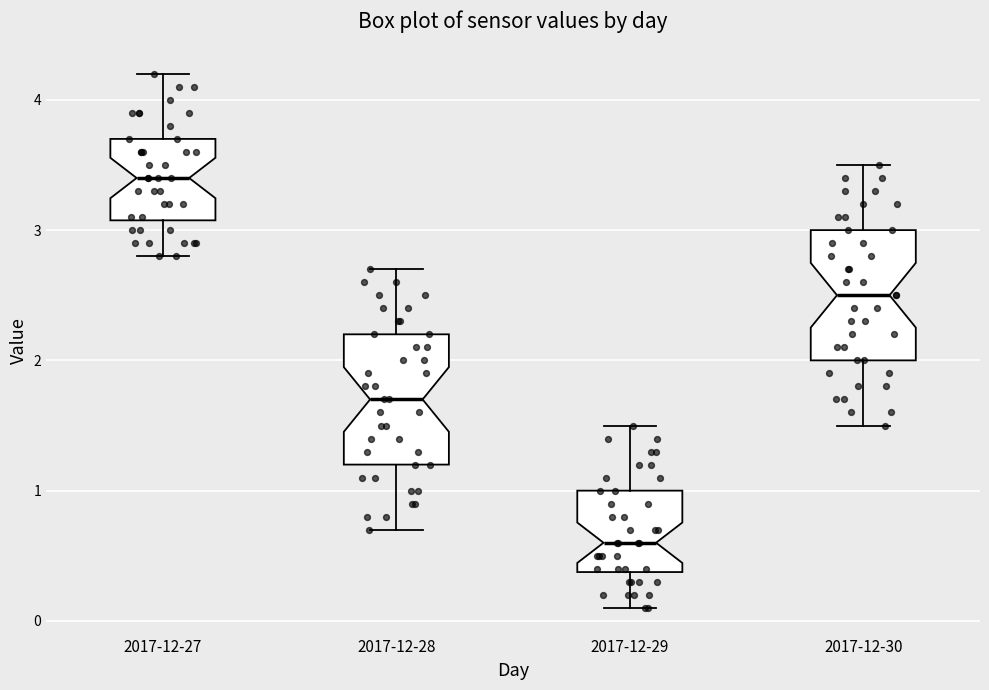

Reading left to right, transcribe this box plot: for each box, give where its median line is, the range the box spans, and where its two whiskers end, as read against the y-axis. The values are not printed on the chart, so give them approximately, as read against the axis.

2017-12-27: median 3.4, box 3.1 to 3.7, whiskers 2.8 to 4.2
2017-12-28: median 1.7, box 1.2 to 2.2, whiskers 0.7 to 2.7
2017-12-29: median 0.6, box 0.4 to 1.0, whiskers 0.1 to 1.5
2017-12-30: median 2.5, box 2.0 to 3.0, whiskers 1.5 to 3.5